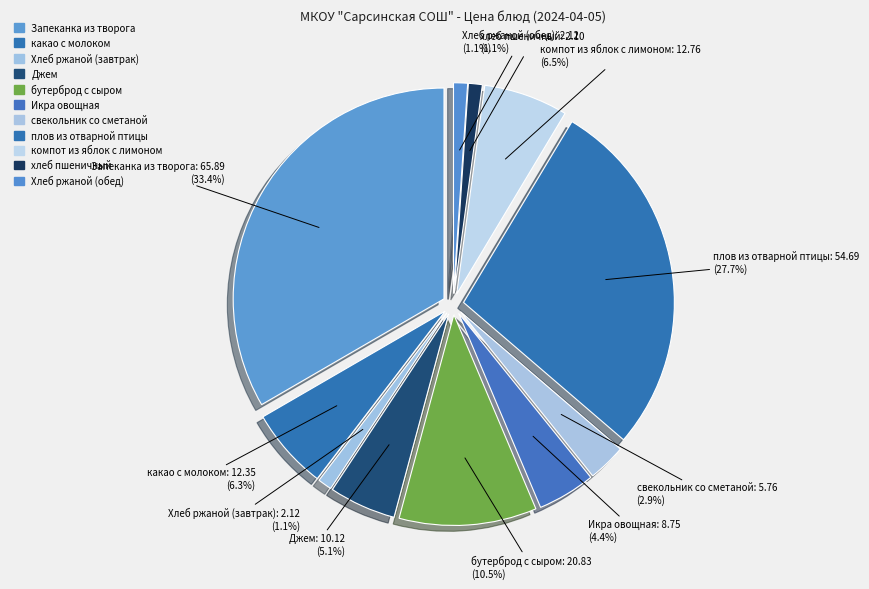

Is the sum of плов из отварной птицы and хлеб пшеничный greater than half?

No